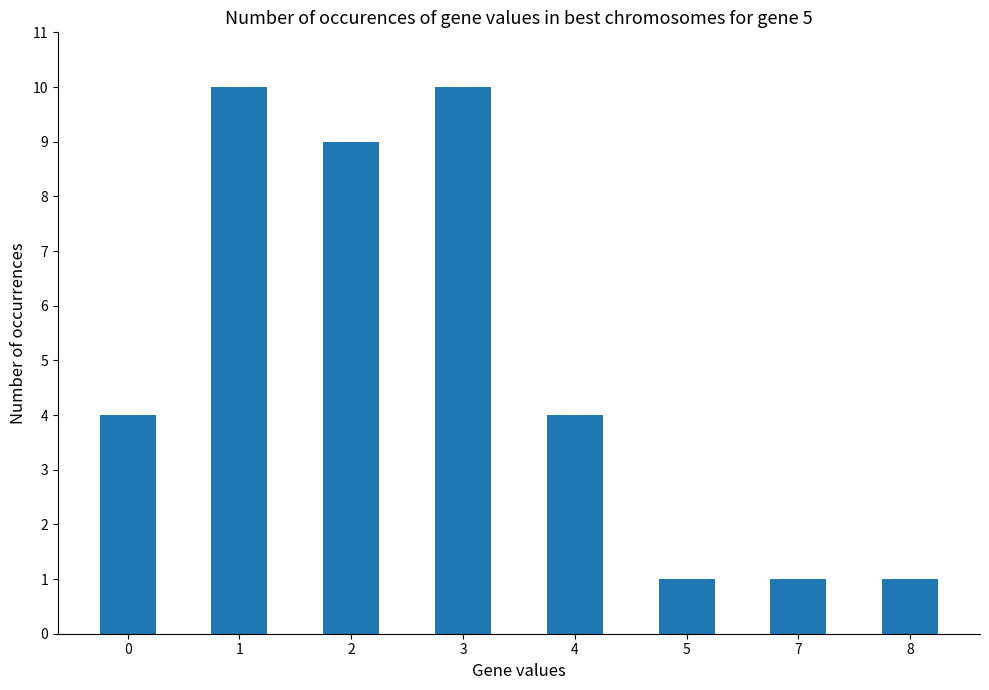

What is the sum of the values at 0 and 3?

14